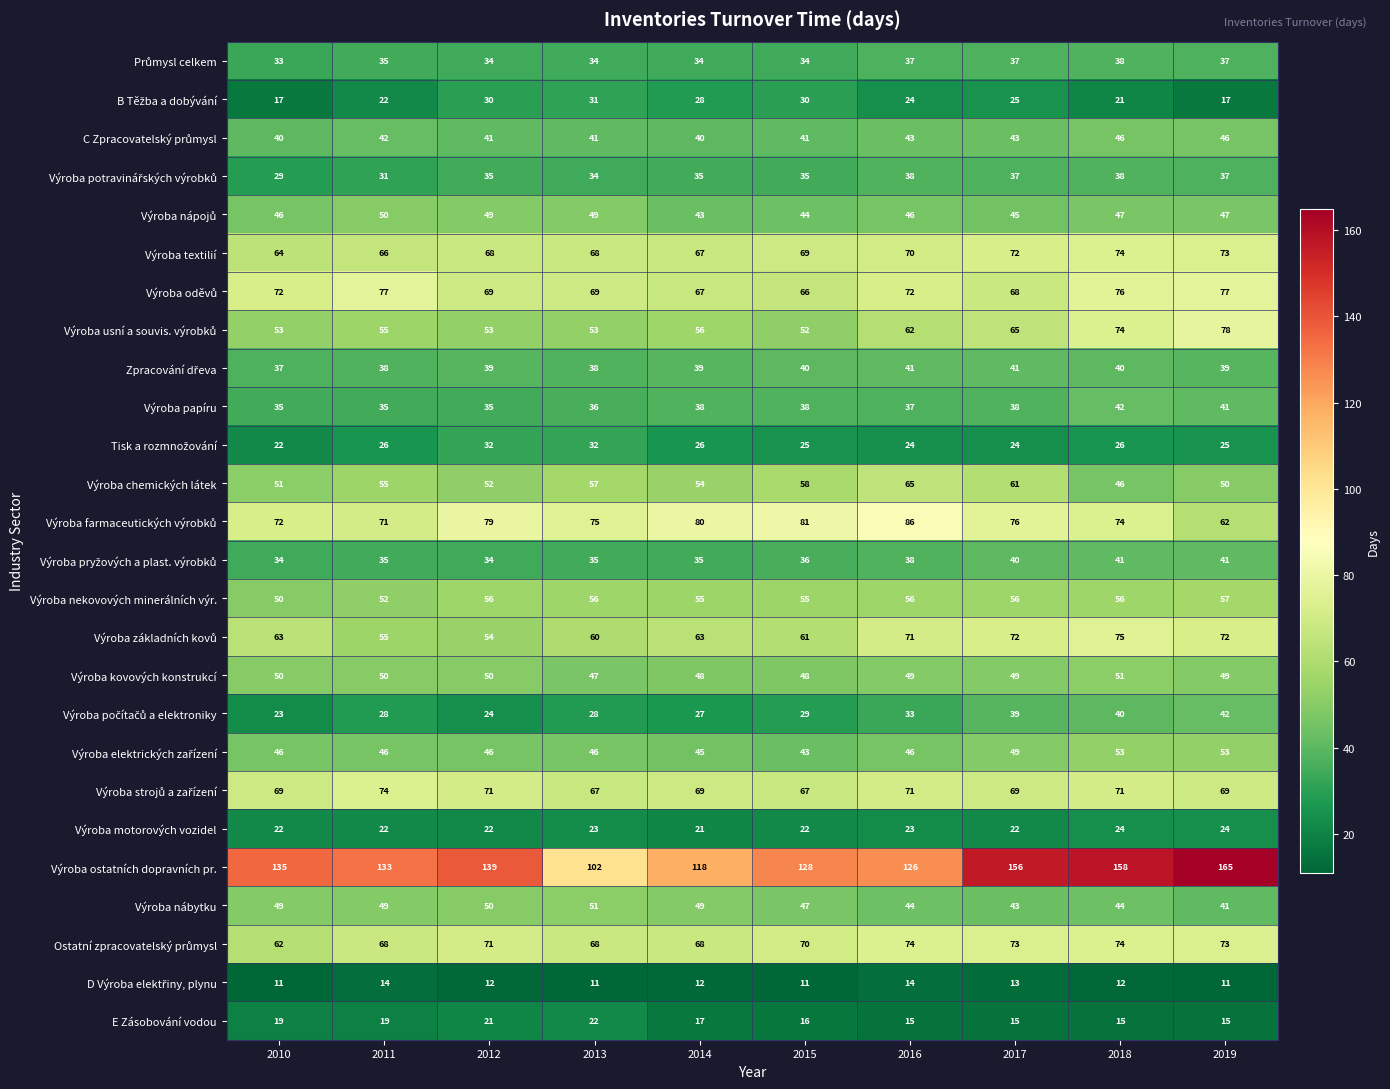

What is the average value of the Výroba papíru series?

38